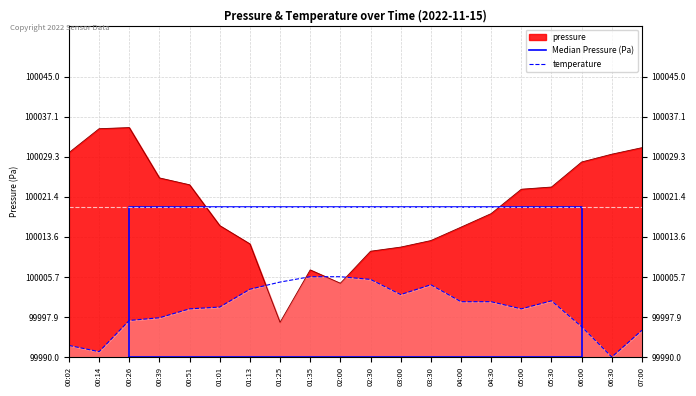

At 06:30, list the series in order from largest to smallest.

pressure, temperature